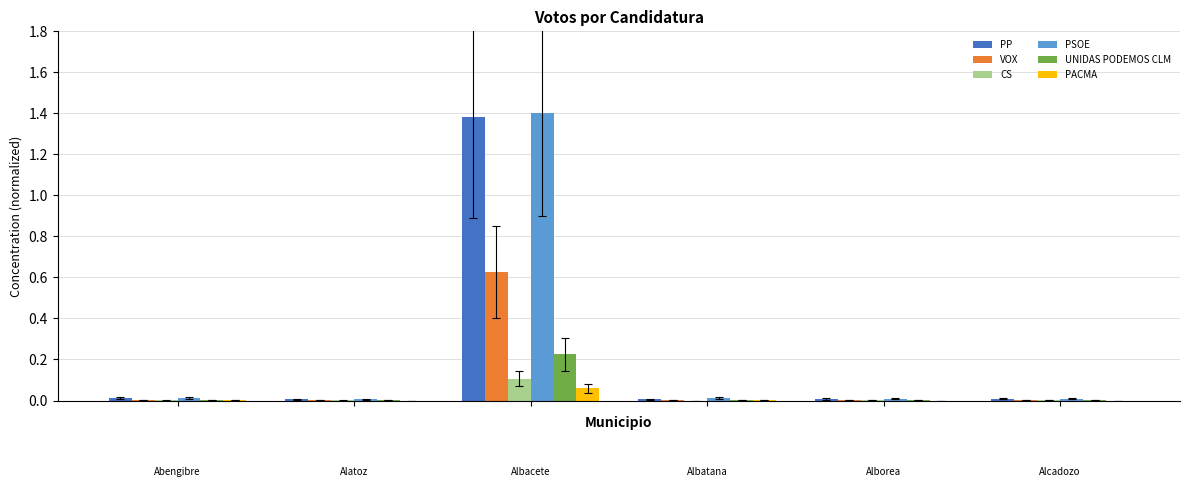

Reading left to right, what are all the values shown in this chart?

PP: 0.0	0.0	1.4	0.0	0.0	0.0
VOX: 0.0	0.0	0.6	0.0	0.0	0.0
CS: 0.0	0.0	0.1	0.0	0.0	0.0
PSOE: 0.0	0.0	1.4	0.0	0.0	0.0
UNIDAS PODEMOS CLM: 0.0	0.0	0.2	0.0	0.0	0.0
PACMA: 0.0	0.0	0.1	0.0	0.0	0.0